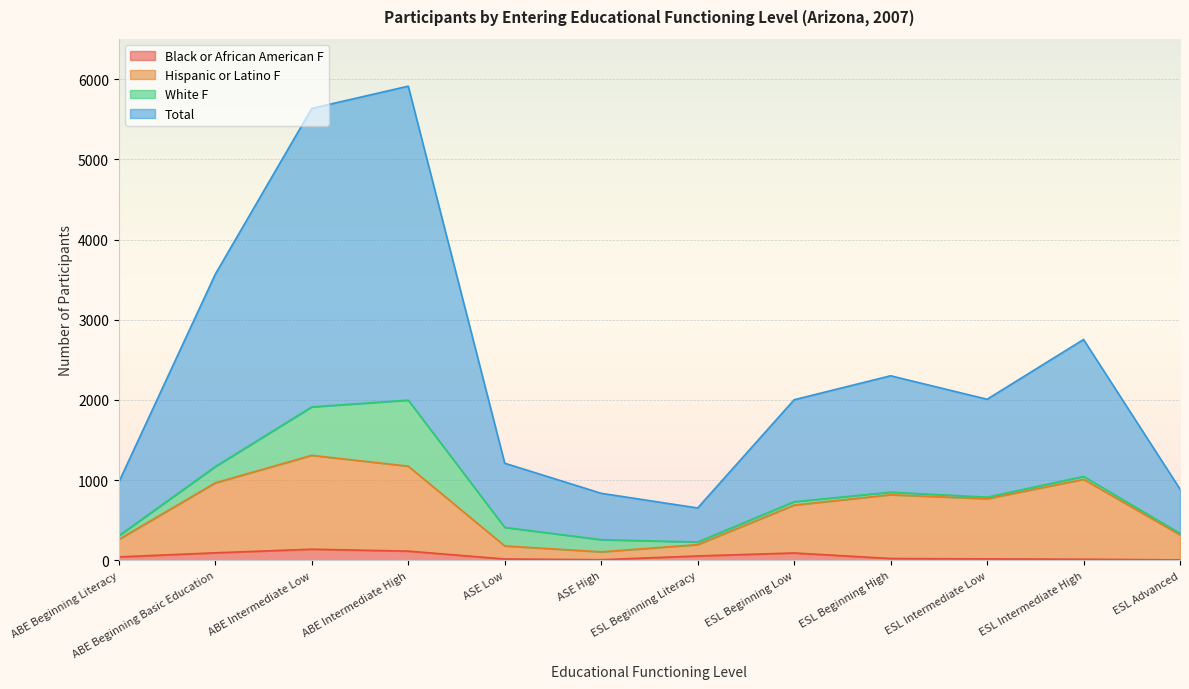

True or false: Total has more than 1 points higher than both neighbors.

True